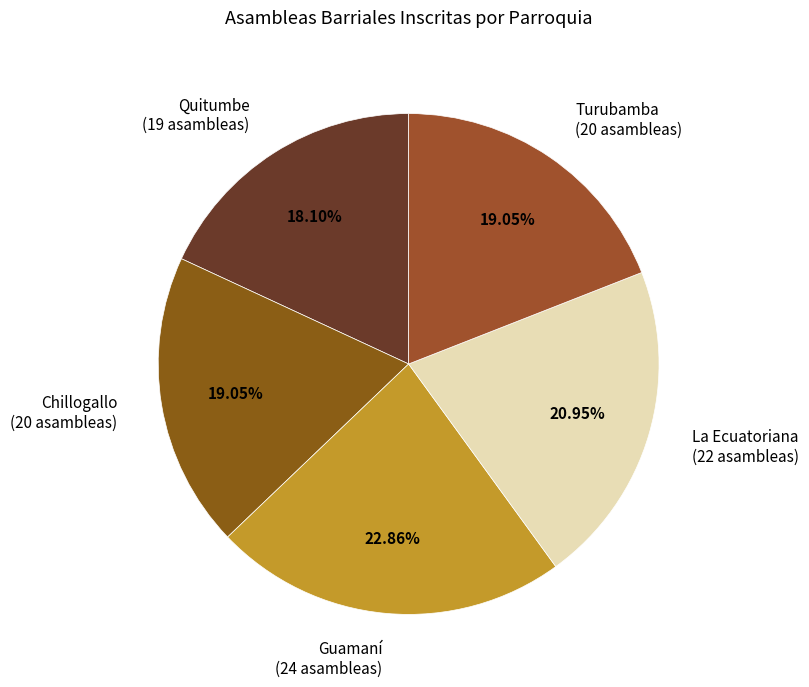

Does any single category account for the majority?

No